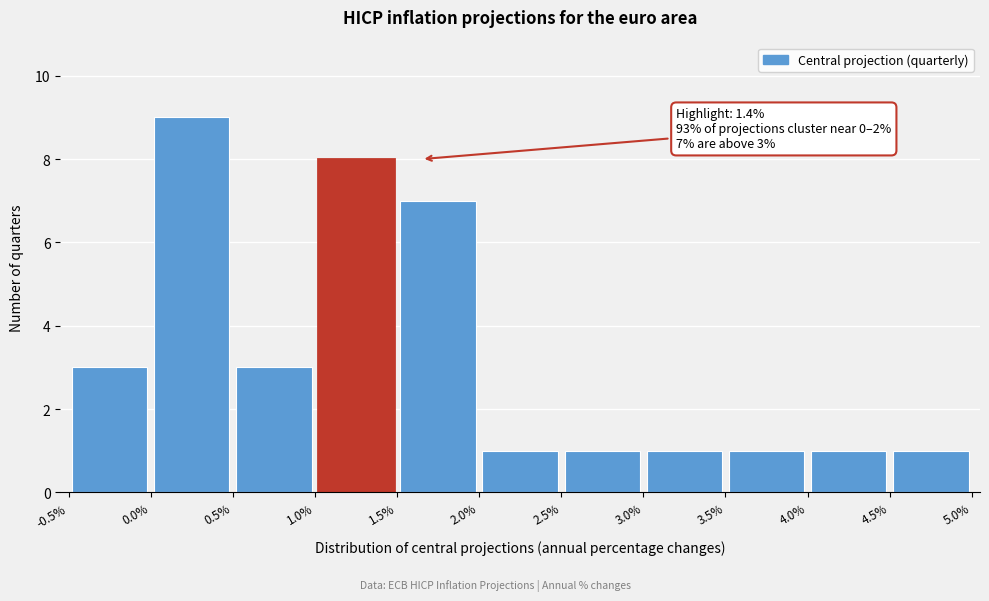

Which range on the x-axis has the tallest bar?

0.0% to 0.5%